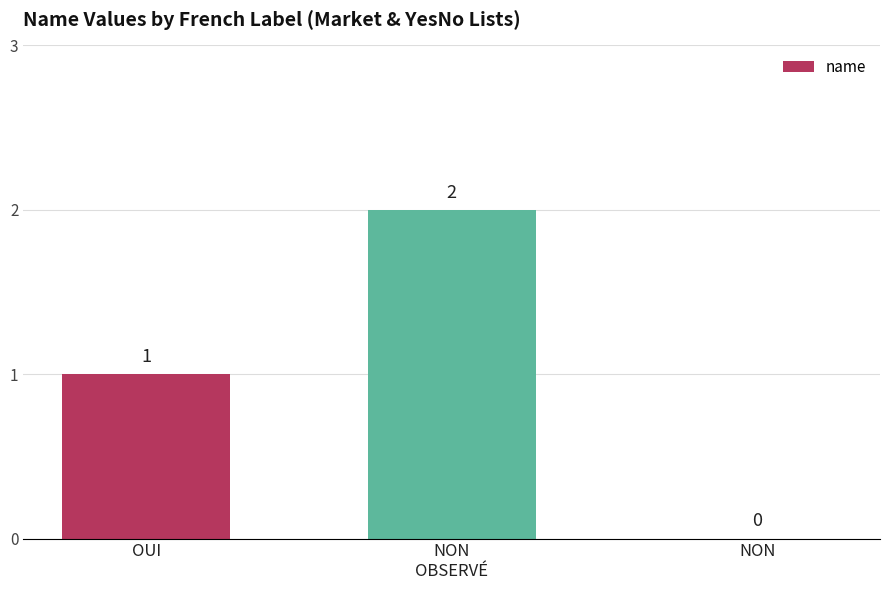

Which has a higher value, NON or OUI?

OUI